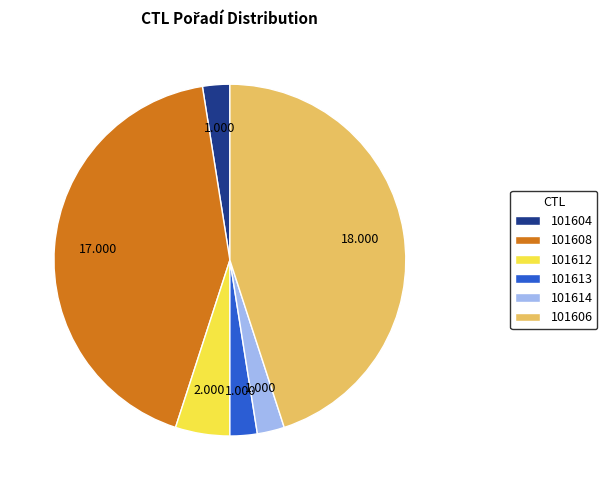

What is the largest slice in the pie chart?

101606